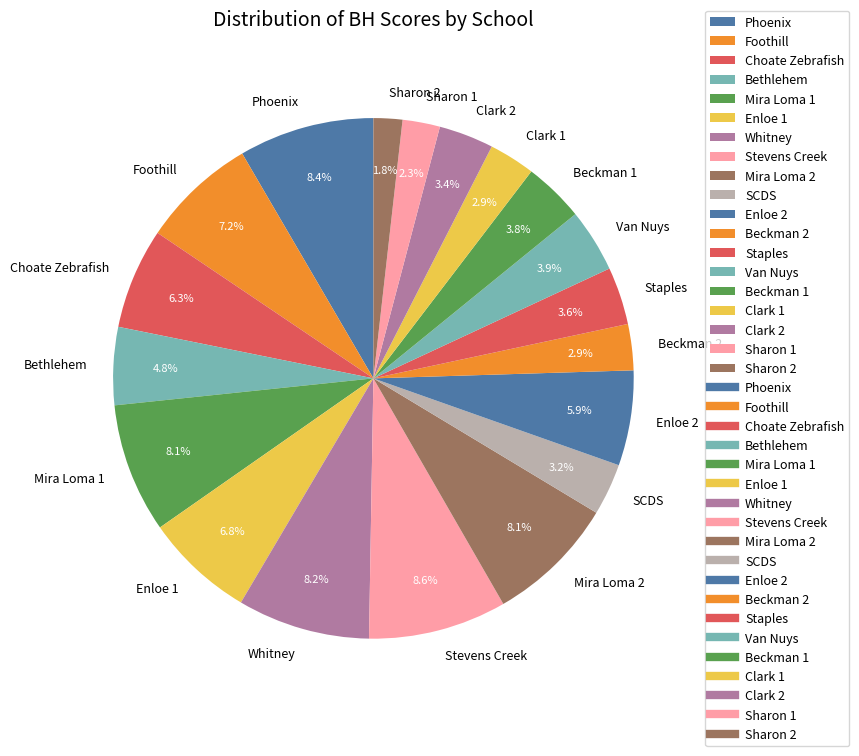

How many slices are in this pie chart?

19